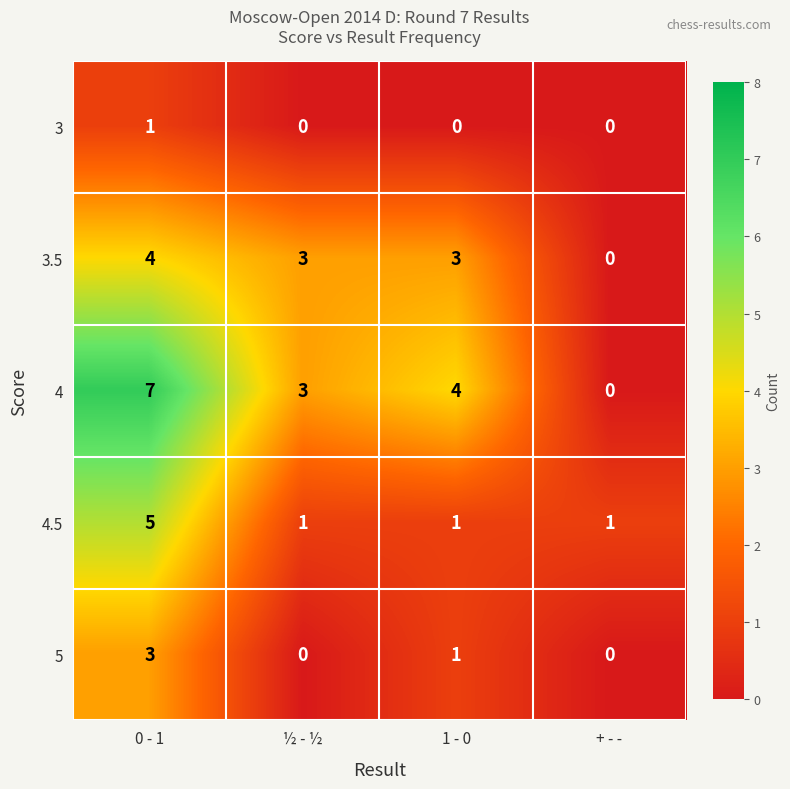

Count the 4 values in the range 3 to 7.

3